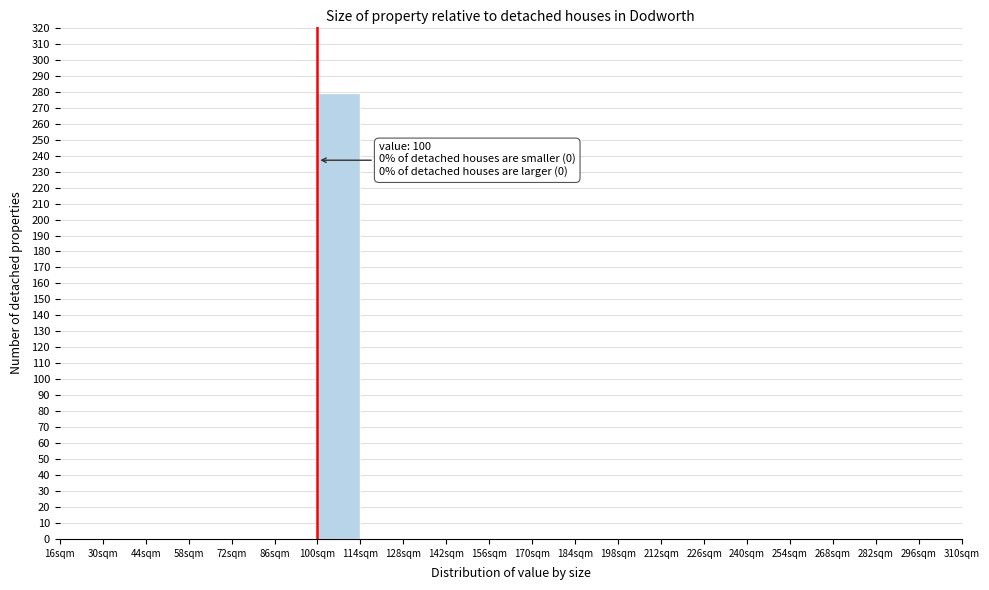

Which range on the x-axis has the tallest bar?

100 to 114